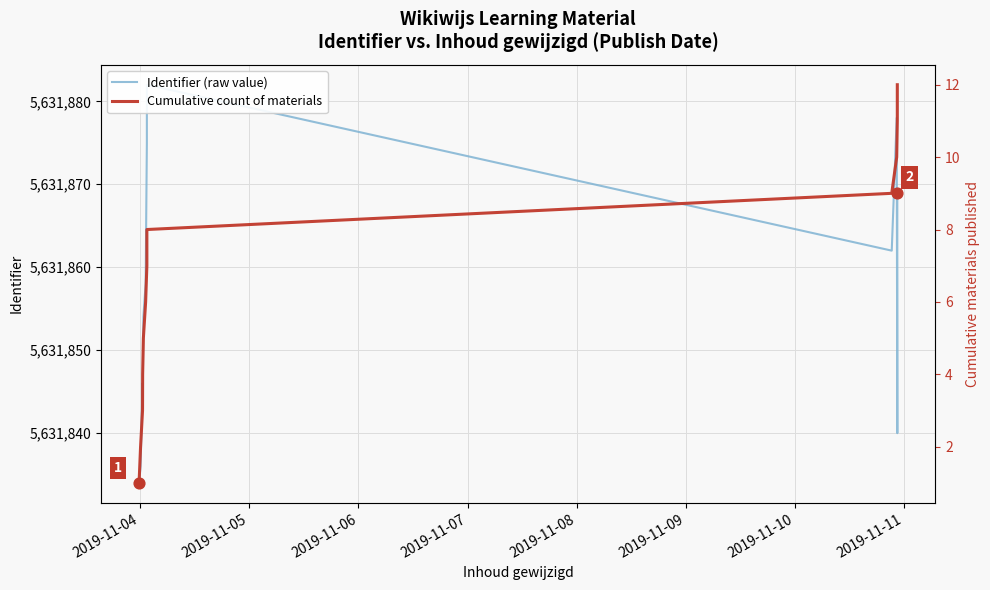

Which series reaches the minimum Y coordinate?

Cumulative count of materials